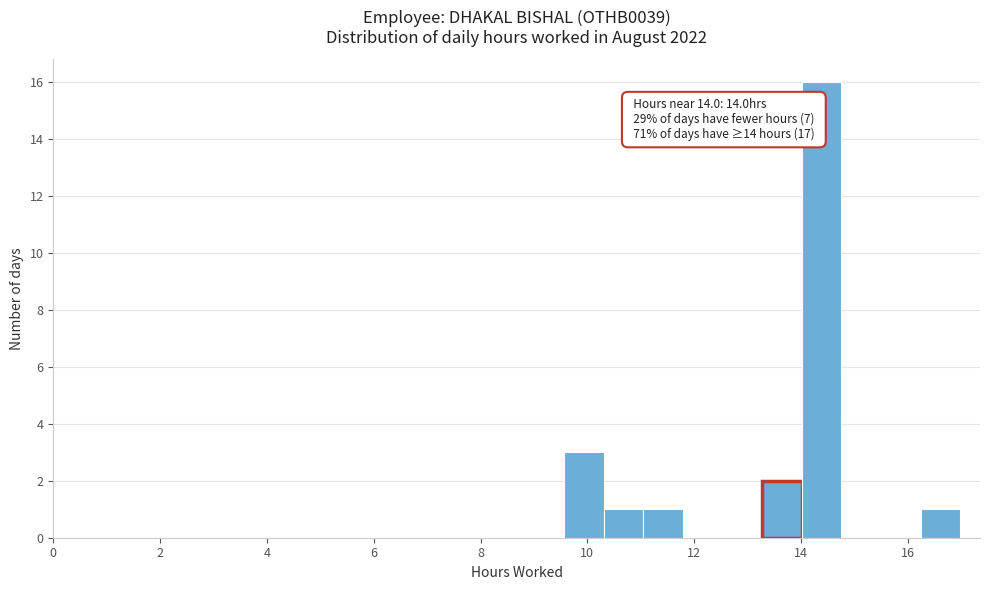

Read against the x-axis, roughly where is the centre of the tallest bar?

14.4